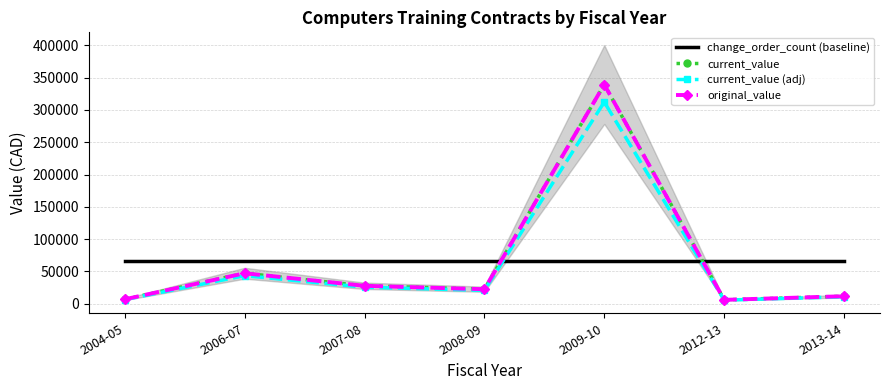

What is the sum of all original_value values?

459881.6